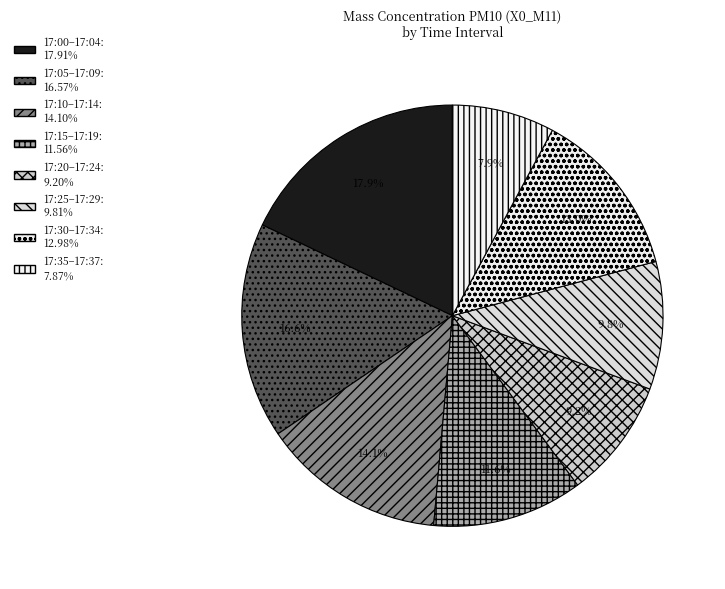

Count the number of slices in the pie.

8